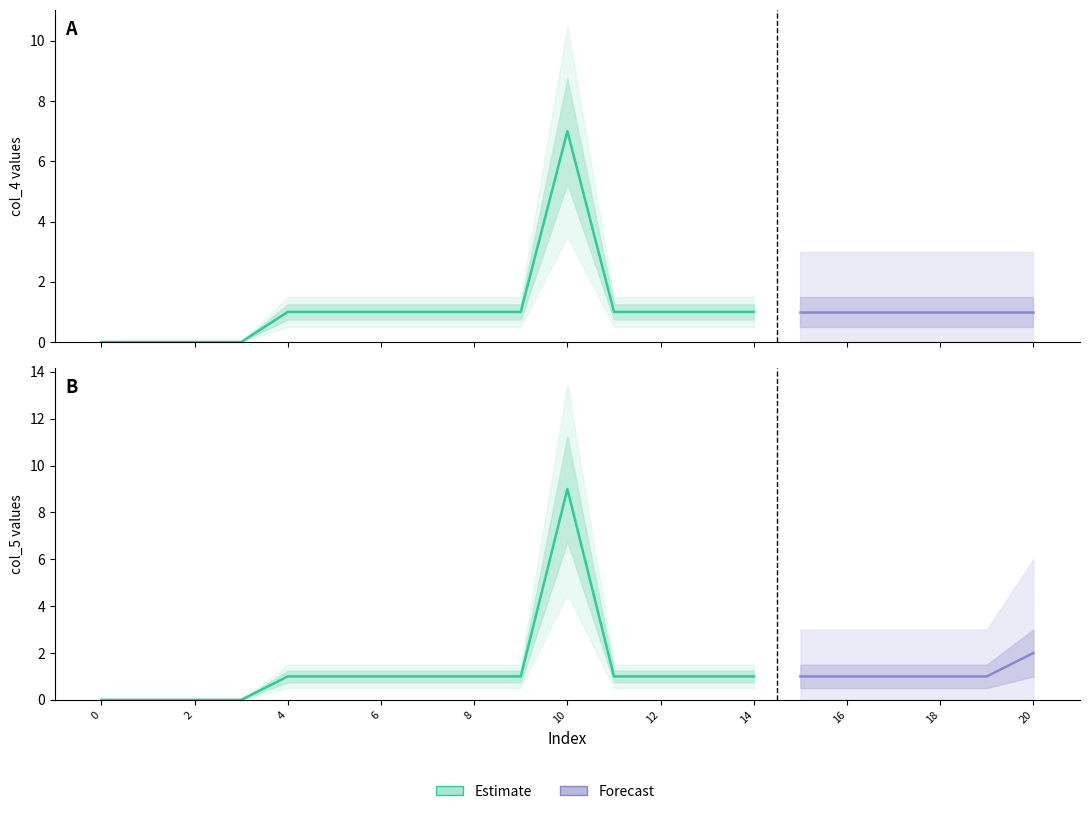

Rank the series by their average value, from highest to lowest.

col_5, col_4